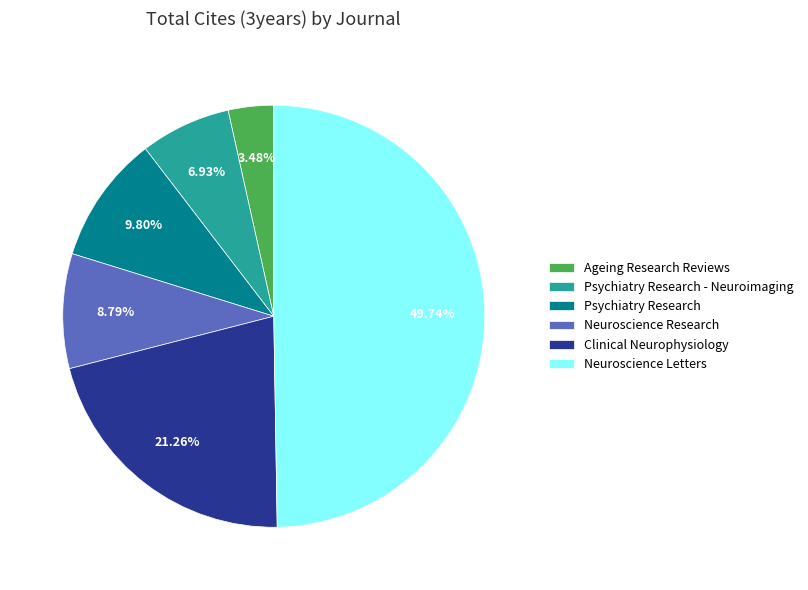

Rank the categories by value from highest to lowest.

Neuroscience Letters, Clinical Neurophysiology, Psychiatry Research, Neuroscience Research, Psychiatry Research - Neuroimaging, Ageing Research Reviews